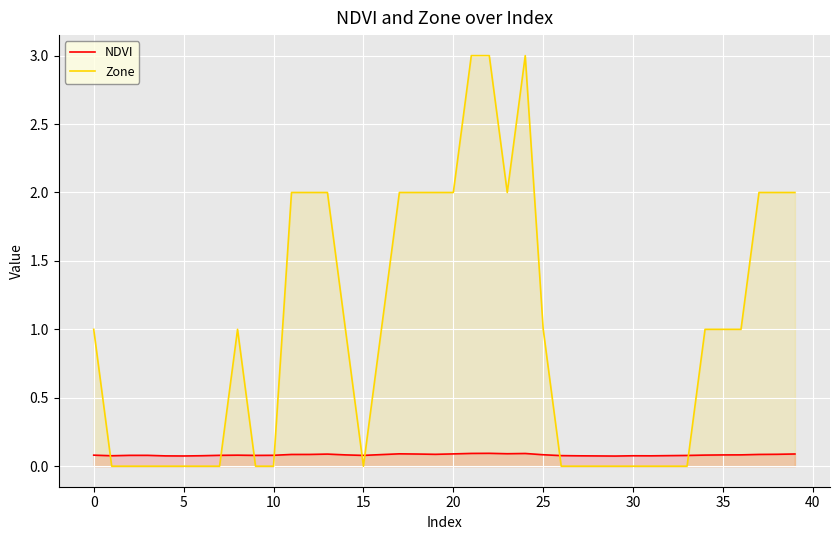

The Zone series shows 3.0 at 21. True or false?

True